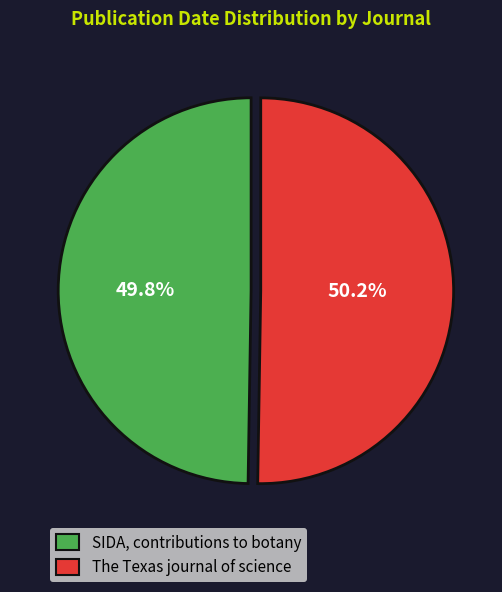

Do The Texas journal of science and SIDA, contributions to botany together represent more than half of the pie?

Yes